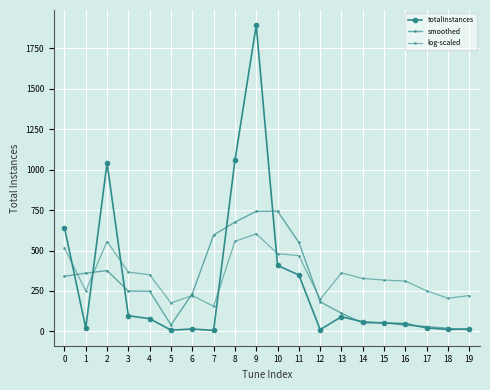

How many interior local peaks does the totalInstances series have?

4